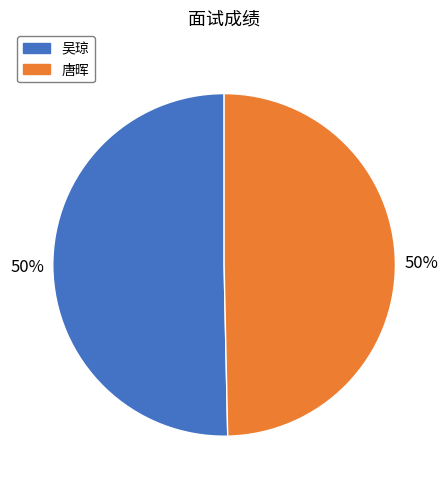

True or false: 唐晖 accounts for 38% of the total.

False